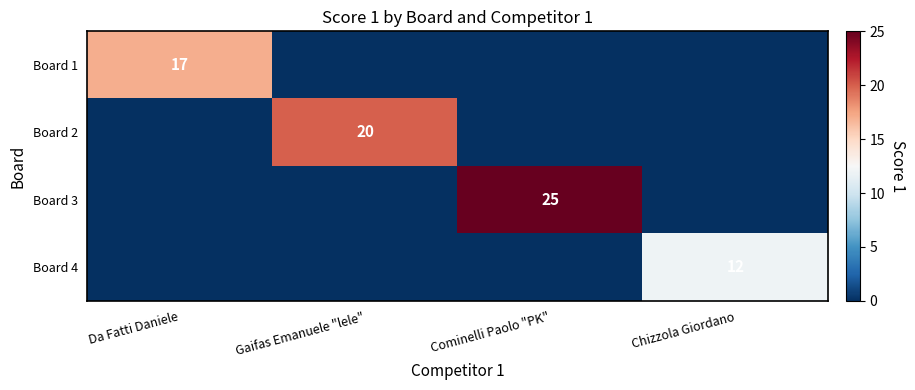

True or false: Board 1 has a value of 17 at Da Fatti Daniele.

True